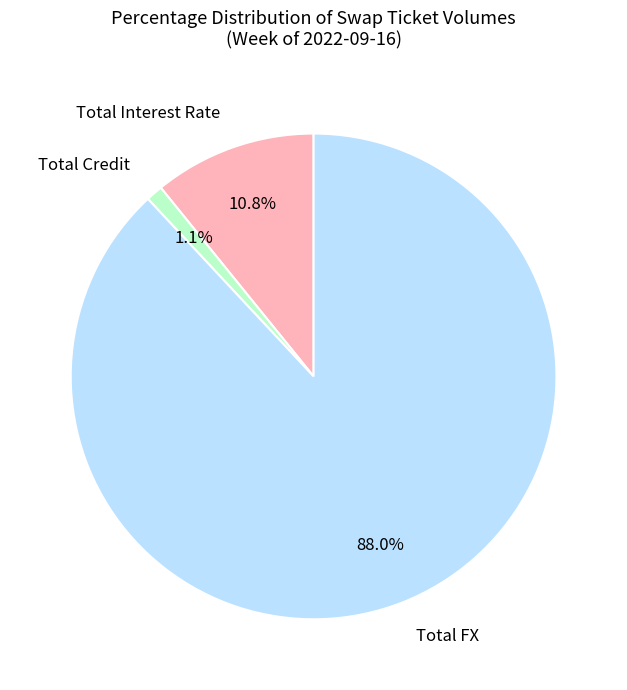

What portion of the pie excludes Total Interest Rate?

89.2%